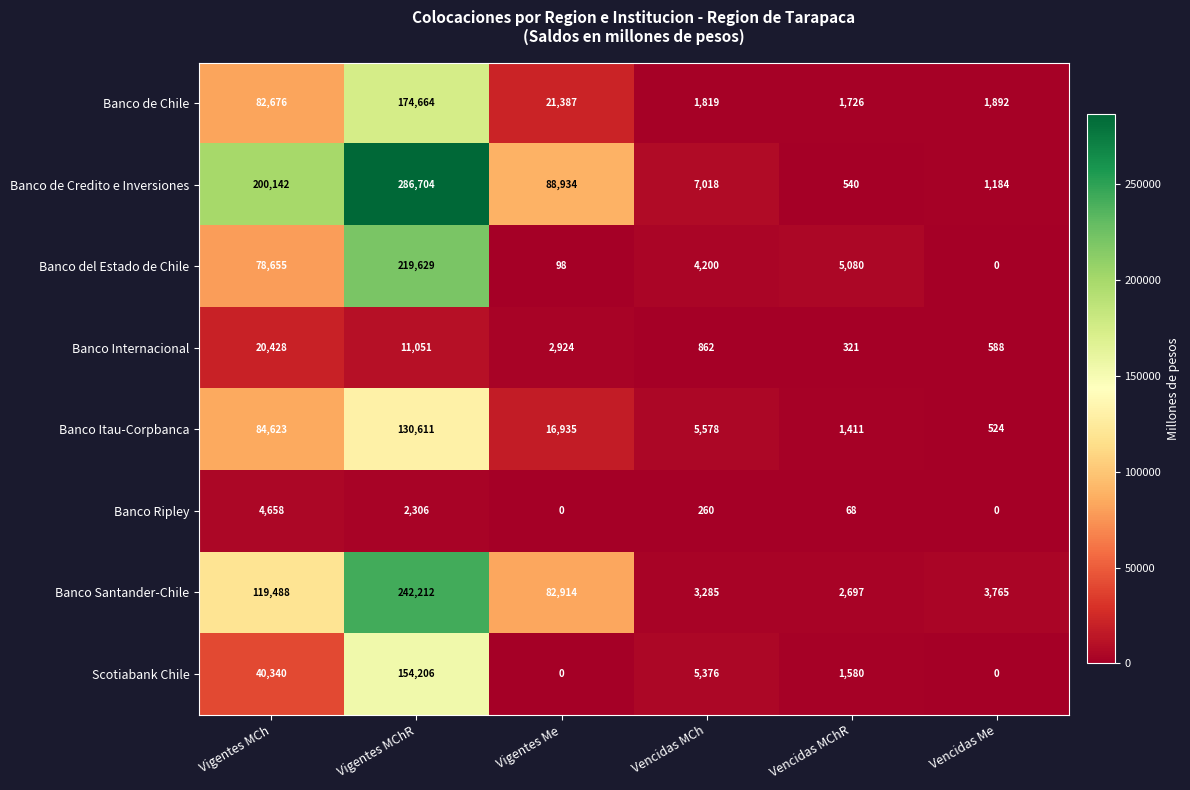

What is the total value across all series at Vencidas MChR?

13423